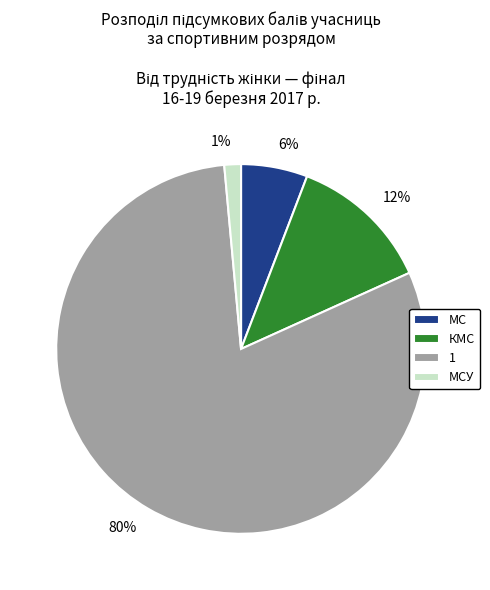

Between КМС and МС, which is larger?

КМС